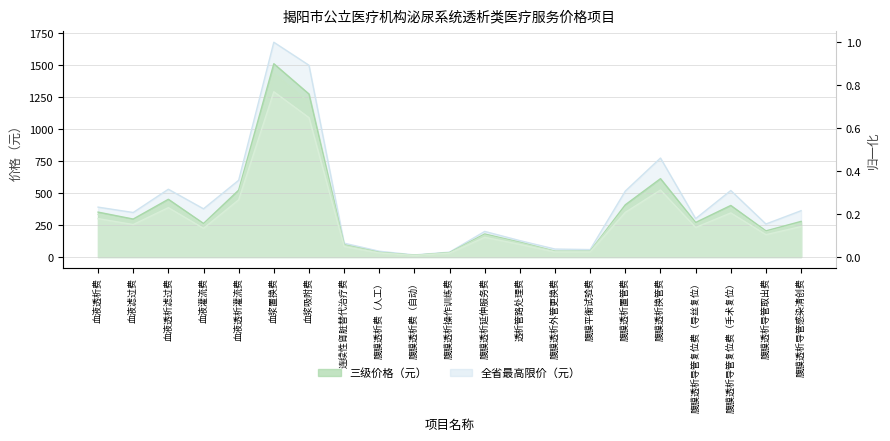

True or false: 全省最高限价（元） has more than 0 interior local peaks.

True